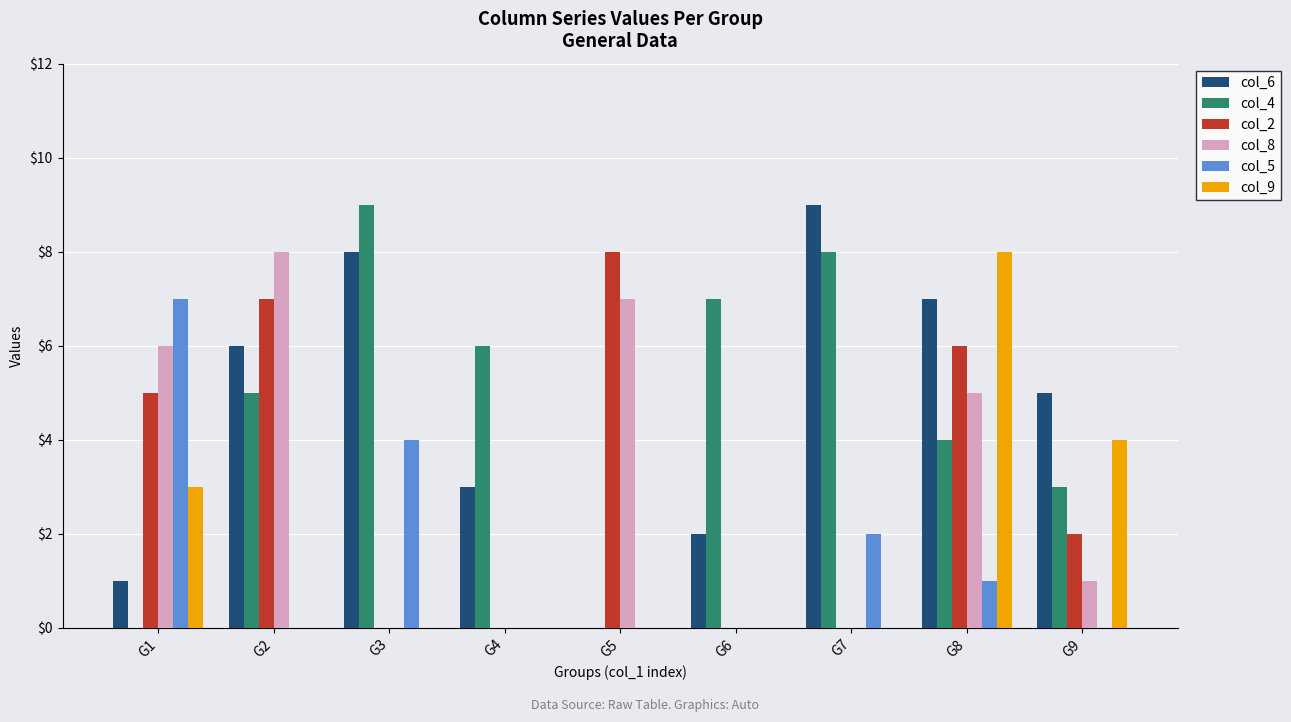

Is it true that col_8 equals 9 at G8?

False